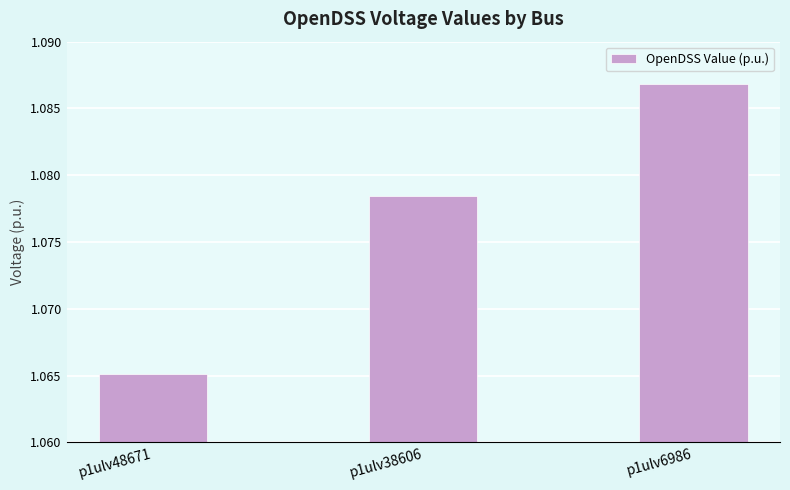

Which label corresponds to the largest value in the chart?

p1ulv6986